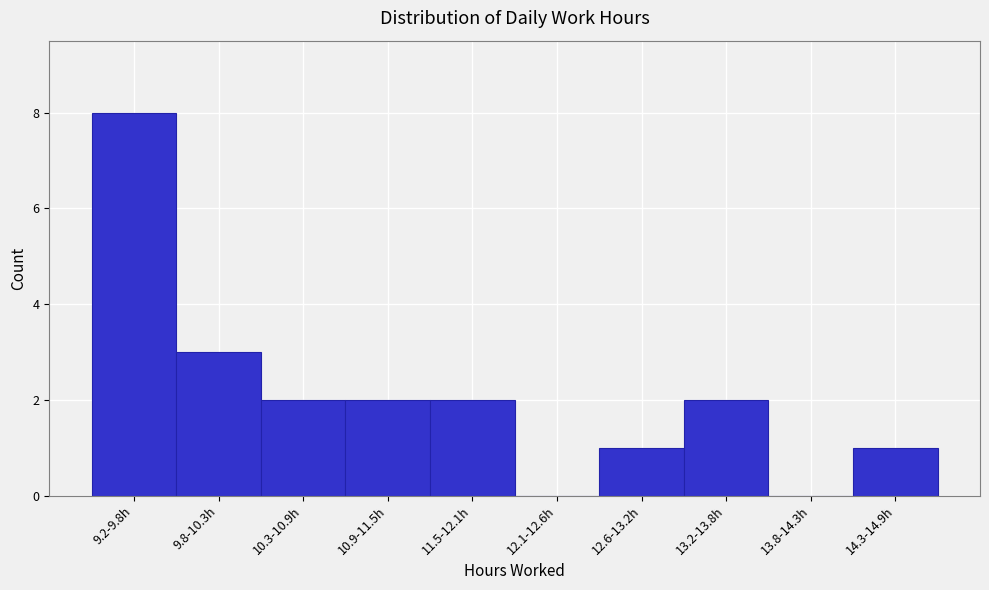

Reading left to right, list all the values displayed in this chart.

9.2-9.8h=8	9.8-10.3h=3	10.3-10.9h=2	10.9-11.5h=2	11.5-12.1h=2	12.1-12.6h=0	12.6-13.2h=1	13.2-13.8h=2	13.8-14.3h=0	14.3-14.9h=1